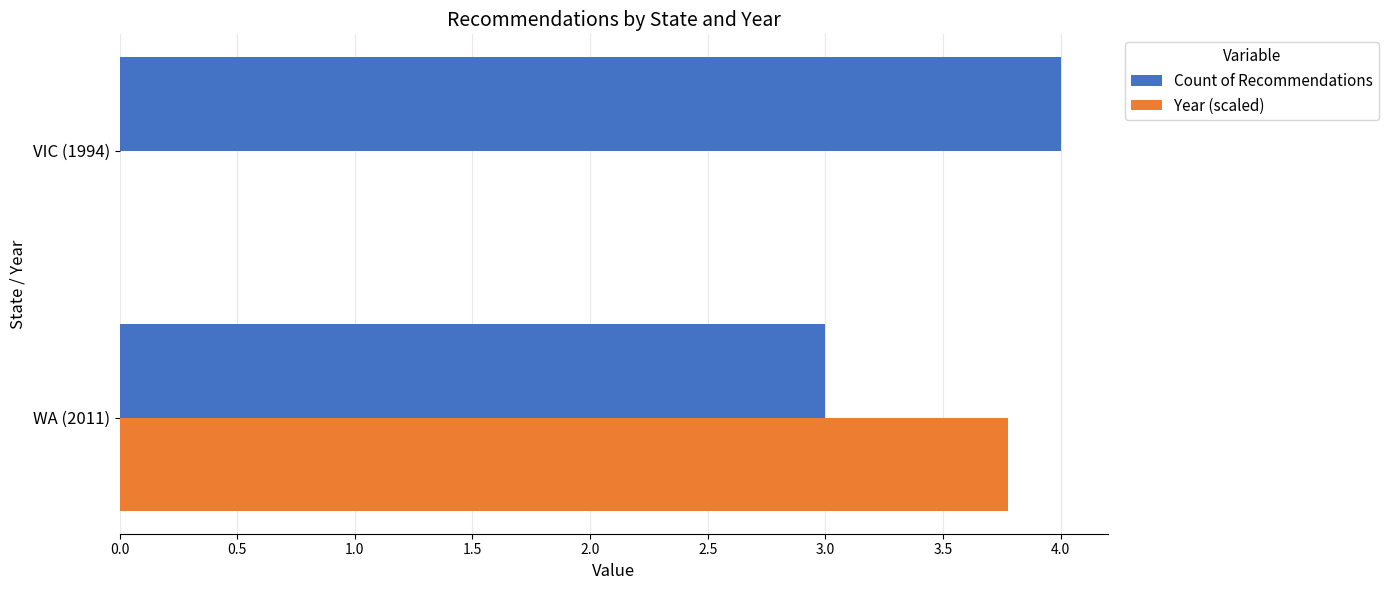

What is the greatest value displayed?

4.0